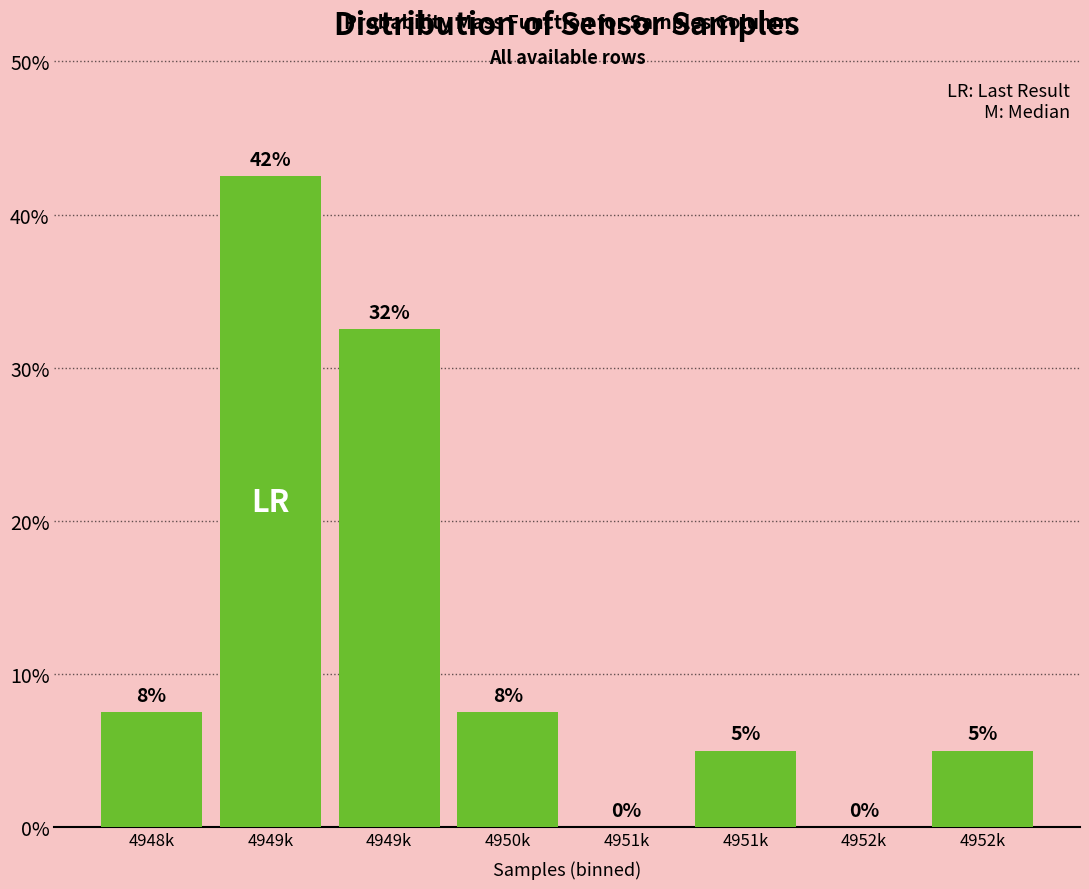

How many values are above zero?

6